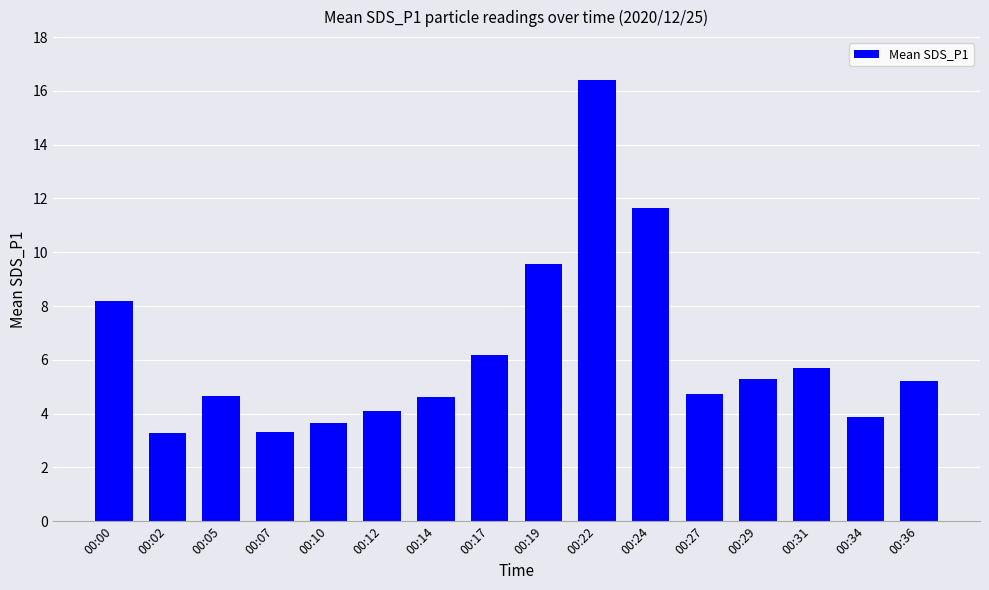

What is the change in value from 00:22 to 00:34?

-12.5